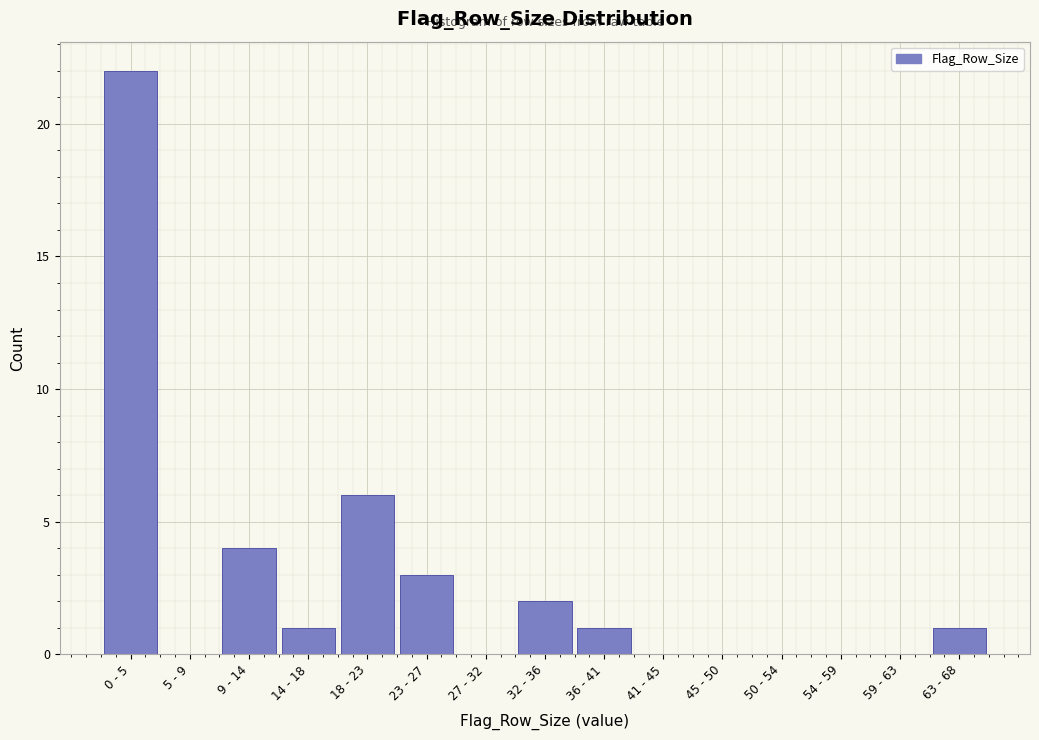

Reading right to left, list all the values displayed in this chart.

63 - 68=1	59 - 63=0	54 - 59=0	50 - 54=0	45 - 50=0	41 - 45=0	36 - 41=1	32 - 36=2	27 - 32=0	23 - 27=3	18 - 23=6	14 - 18=1	9 - 14=4	5 - 9=0	0 - 5=22